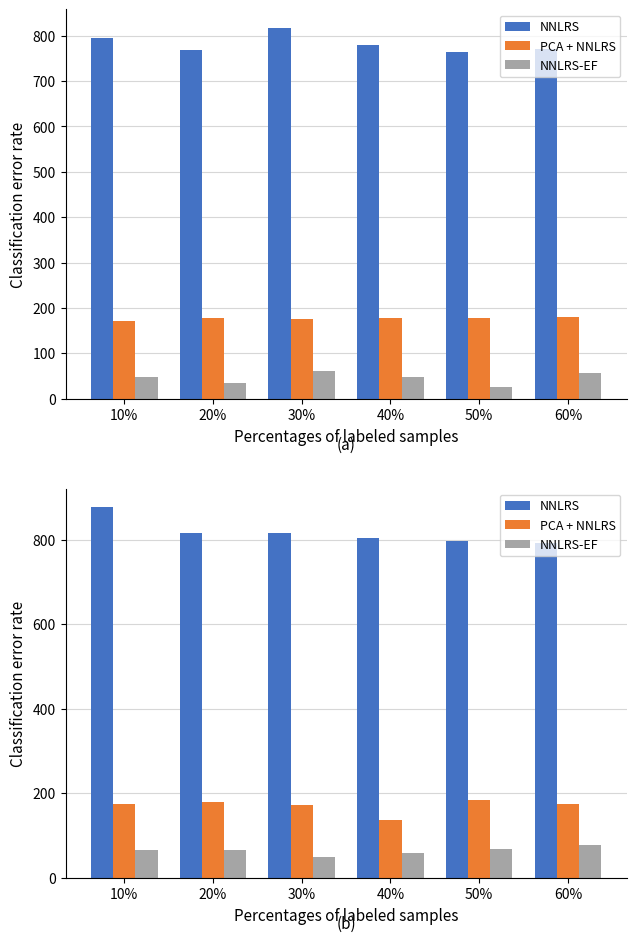

What is the label of the 6th bar from the left?

60%